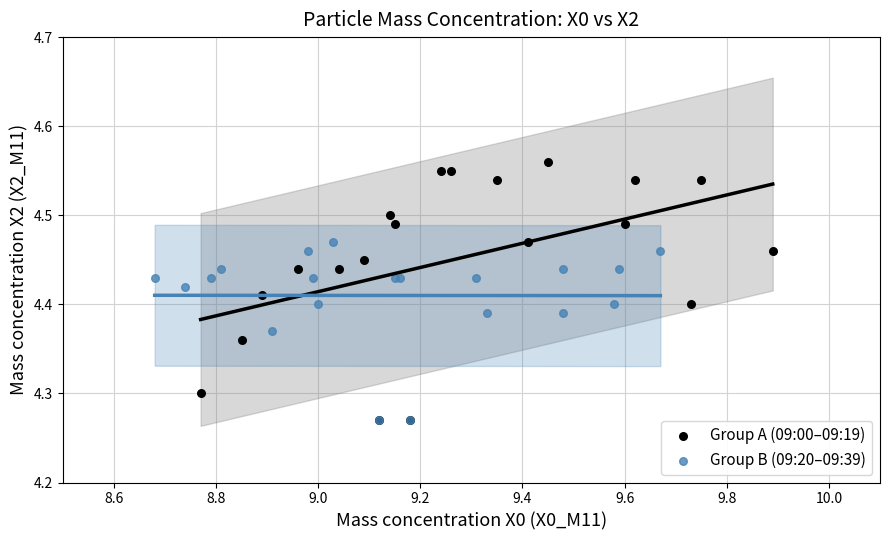

Which series has the widest spread of Y values?

Group A (09:00–09:19)